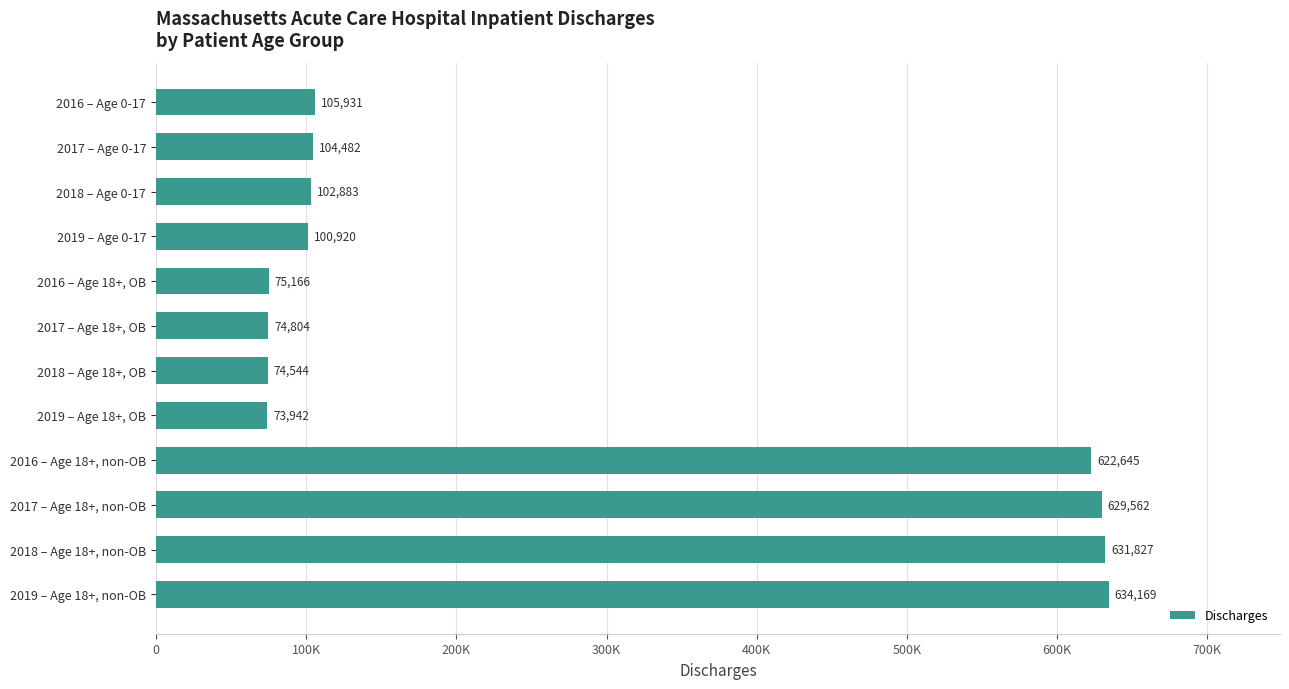

List the labels in order of value, largest first.

2019 – Age 18+, non-OB, 2018 – Age 18+, non-OB, 2017 – Age 18+, non-OB, 2016 – Age 18+, non-OB, 2016 – Age 0-17, 2017 – Age 0-17, 2018 – Age 0-17, 2019 – Age 0-17, 2016 – Age 18+, OB, 2017 – Age 18+, OB, 2018 – Age 18+, OB, 2019 – Age 18+, OB